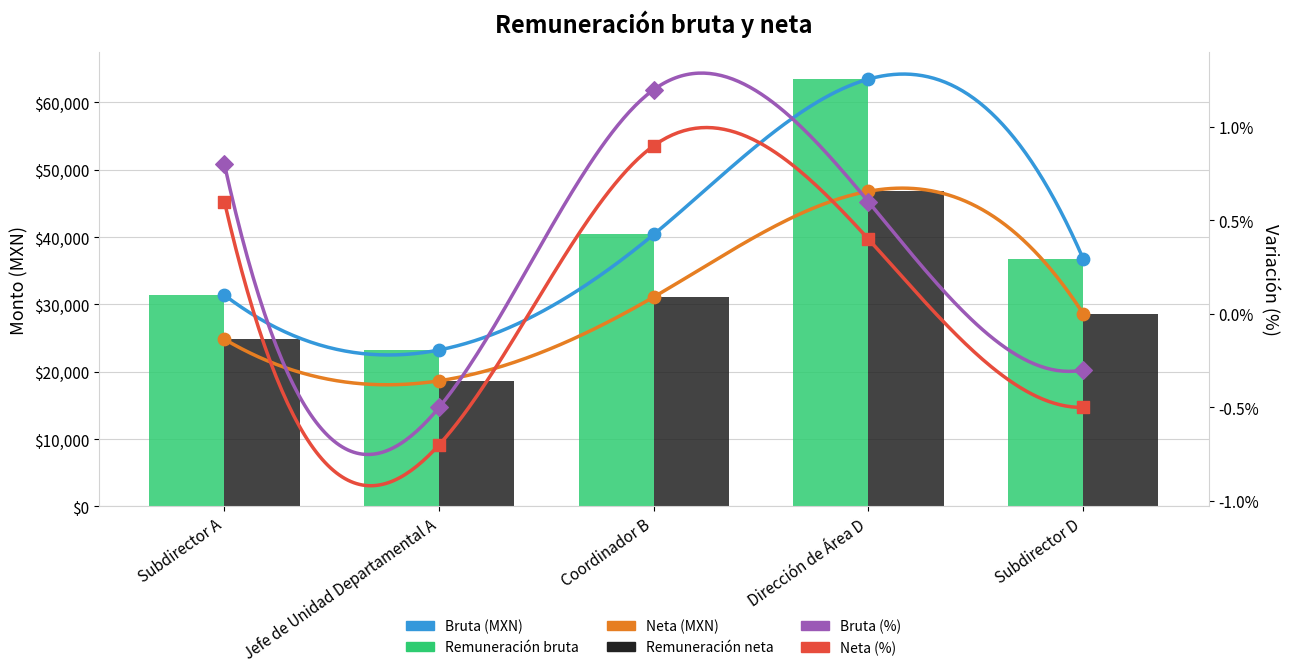

Which series has the largest total across all categories?

Remuneración bruta